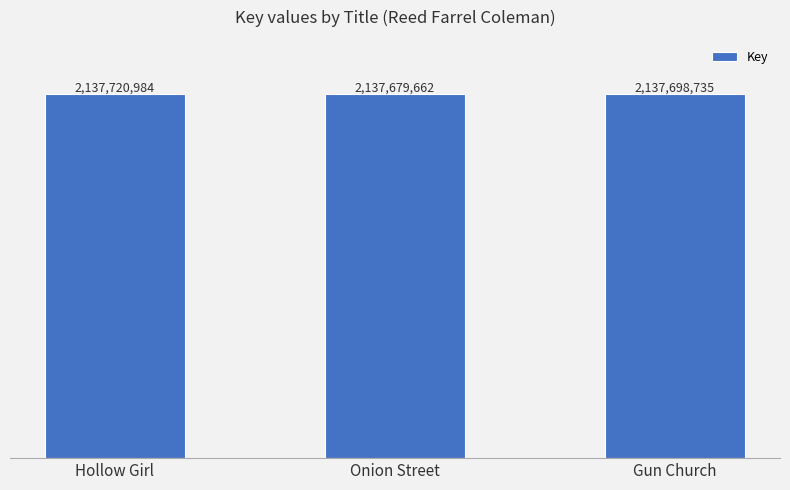

Rank the categories by value from lowest to highest.

Onion Street, Gun Church, Hollow Girl